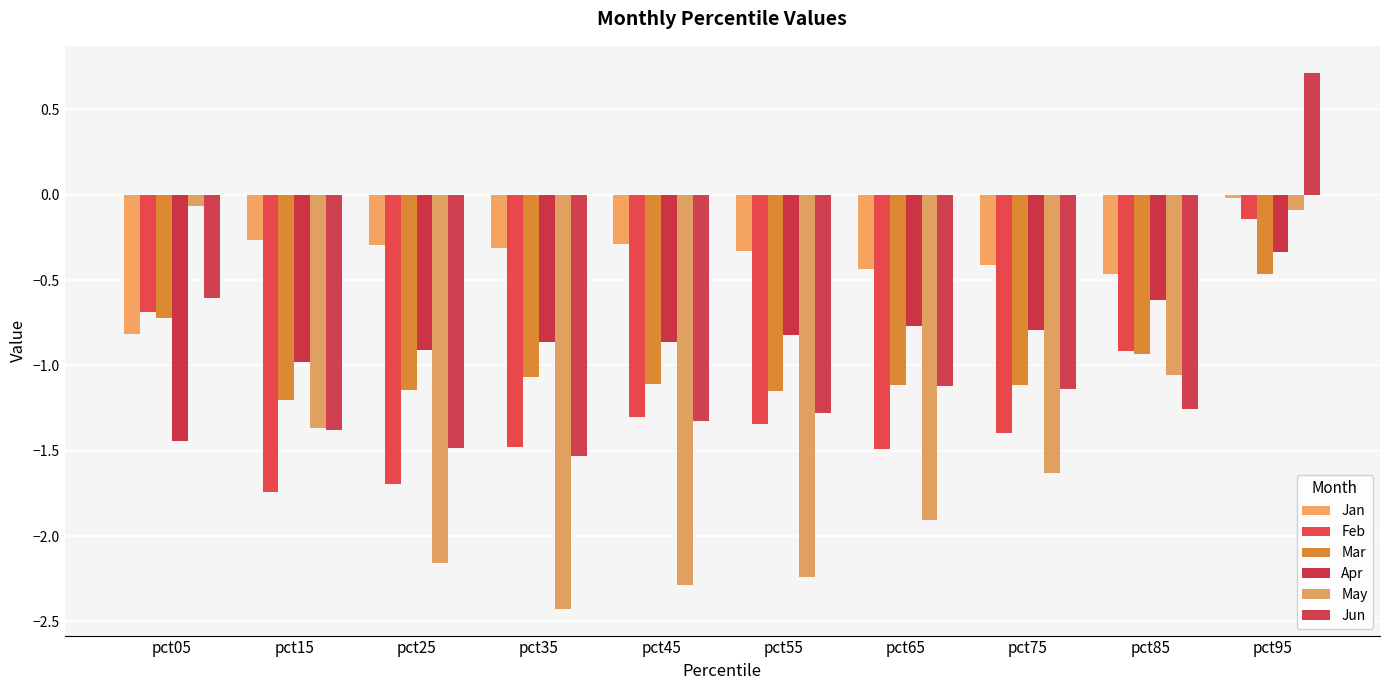

What is the value of the May bar at the 7th from the left?

-1.9